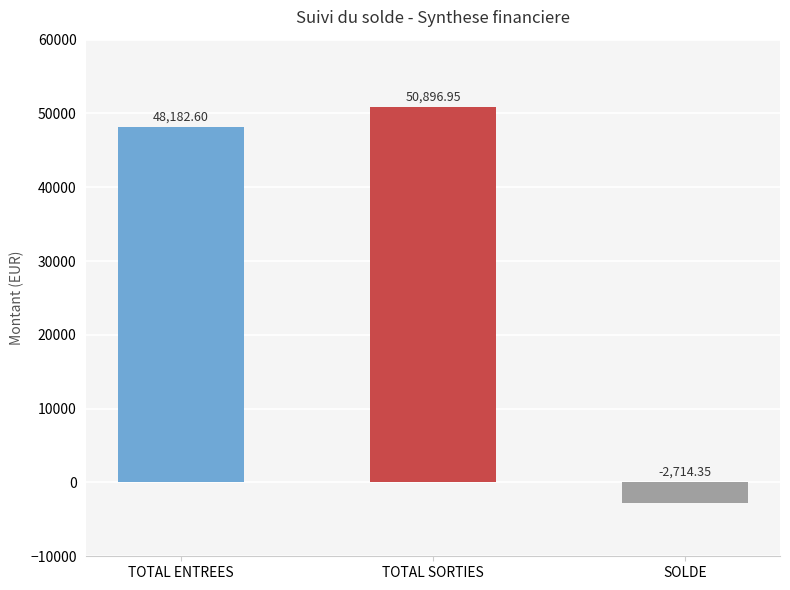

What is the minimum value shown in the chart?

-2714.3